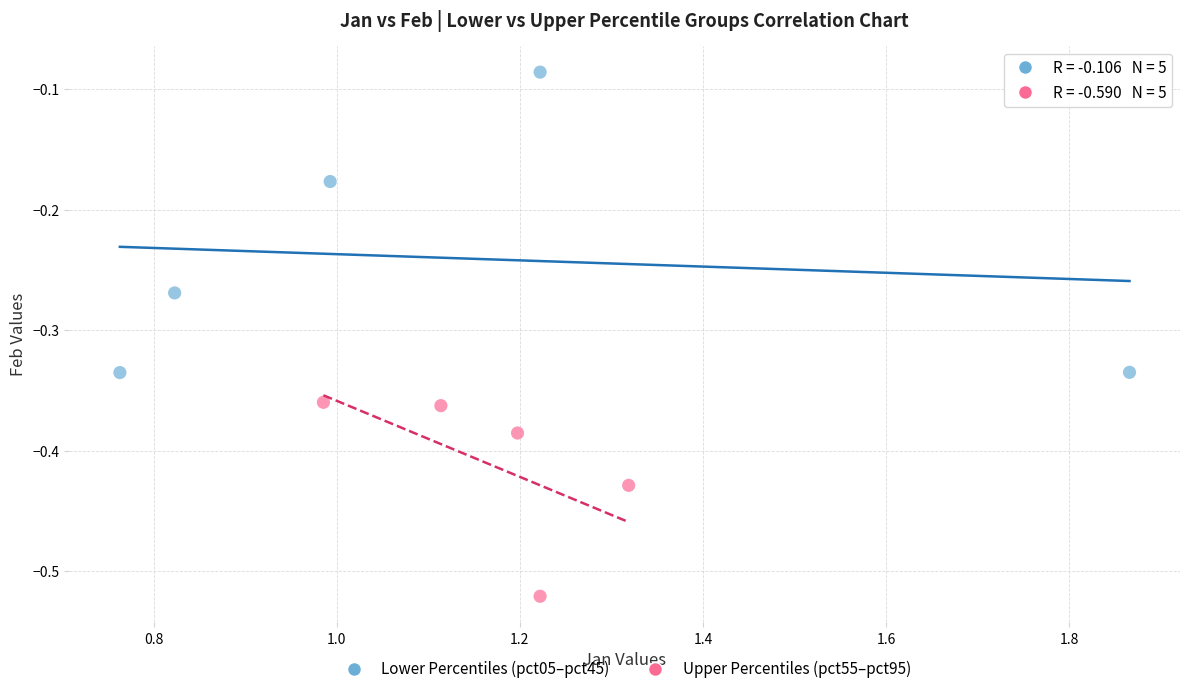

Which series reaches the minimum Y coordinate?

Upper Percentiles (pct55–pct95)